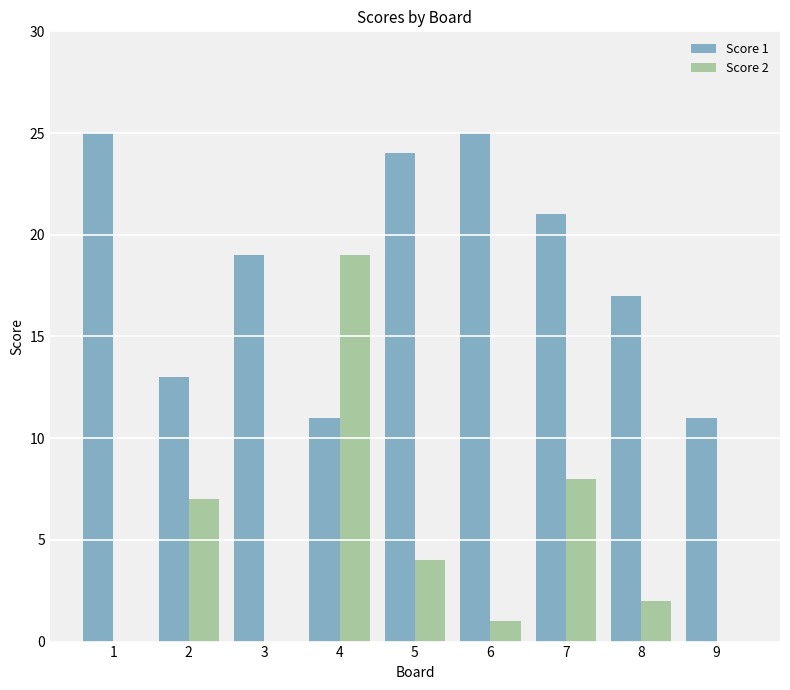

At which category is the sum across all series the highest?

4